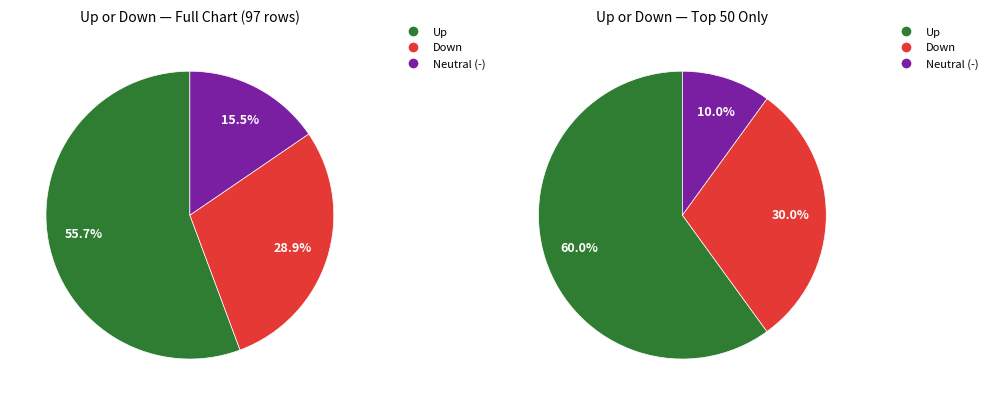

Which slice represents more than half of the pie?

up